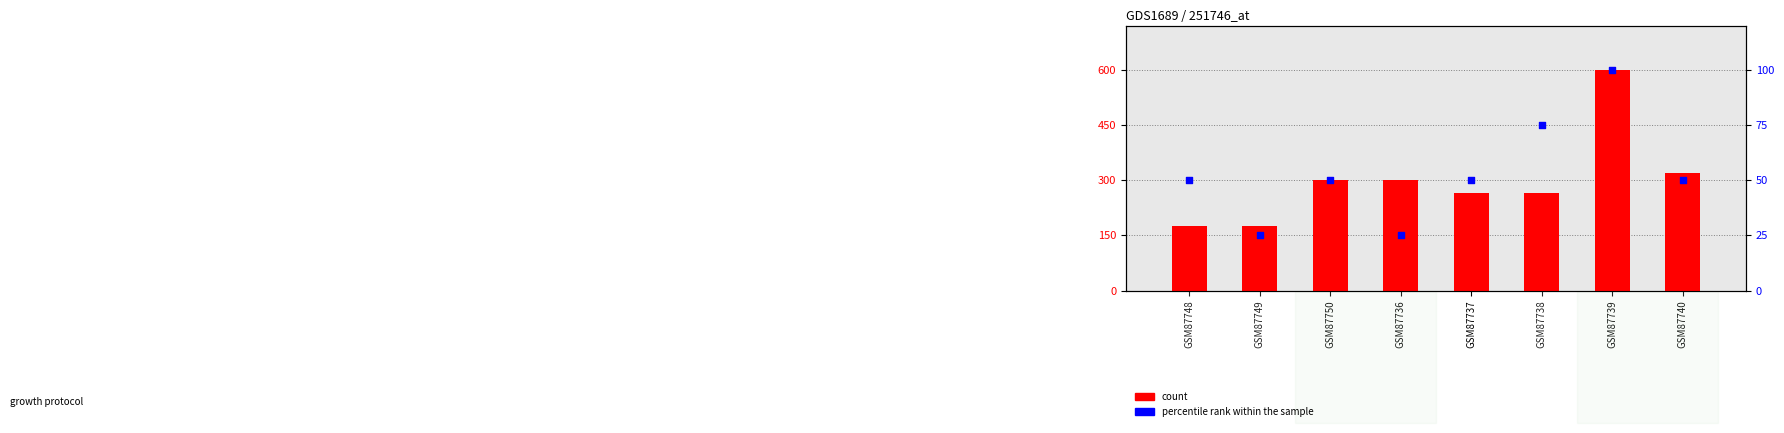

What is the total value across all series at GSM87748?

225